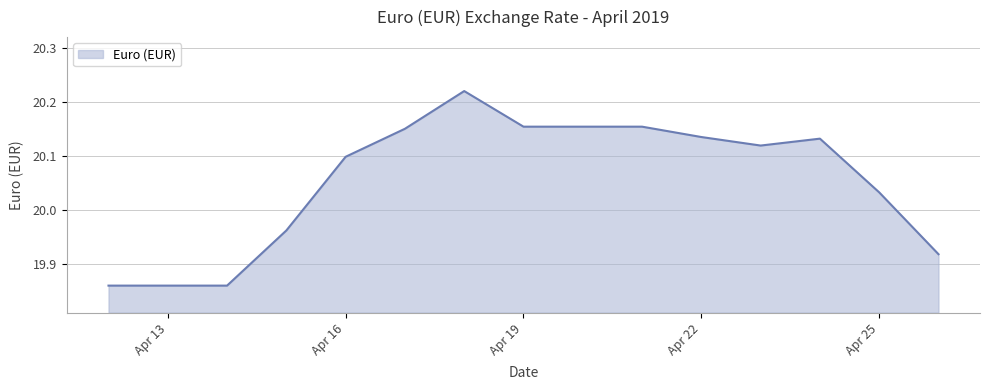

What is the difference between the maximum and minimum values?

0.4